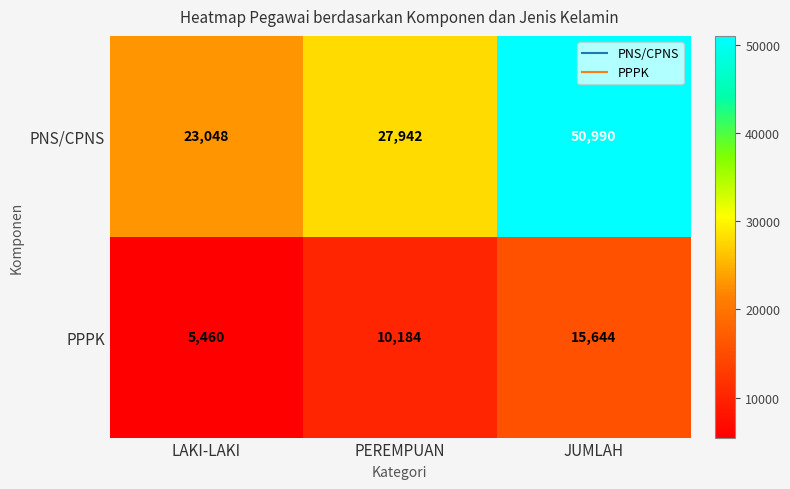

List the labels in order of PNS/CPNS value, smallest first.

LAKI-LAKI, PEREMPUAN, JUMLAH